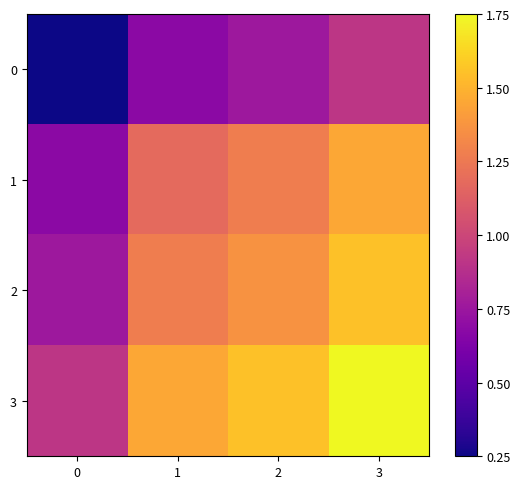

Which series has the largest range (max minus min)?

3